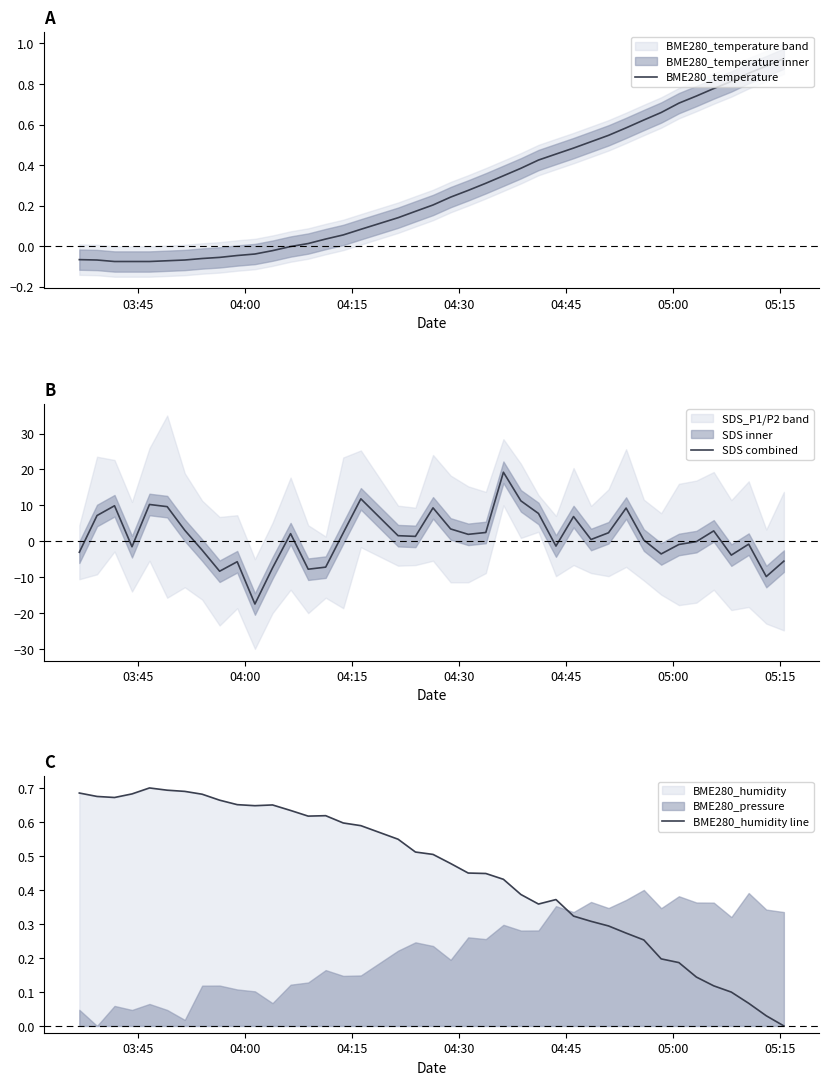

Reading right to left, transcribe all the data shown in this chart.

BME280_temperature: 0.9	0.9	0.9	0.8	0.8	0.7	0.7	0.7	0.6	0.6	0.5	0.5	0.5	0.5	0.4	0.4	0.3	0.3	0.3	0.2	0.2	0.2	0.1	0.1	0.1	0.0	0.0	-0.0	-0.0	-0.0	-0.0	-0.1	-0.1	-0.1	-0.1	-0.1	-0.1	-0.1	-0.1	-0.1
SDS combined: -5.6	-9.9	-0.8	-3.9	2.9	-0.1	-0.9	-3.5	0.3	9.2	2.3	0.5	6.9	-1.4	7.7	11.2	19.2	2.4	1.9	3.4	9.3	1.3	1.5	11.8	2.3	-7.2	-7.8	2.1	-7.5	-17.5	-5.7	-8.4	-2.5	3.0	9.6	10.2	-1.5	9.9	7.2	-3.1
BME280_humidity line: 0.0	0.0	0.1	0.1	0.1	0.1	0.2	0.2	0.3	0.3	0.3	0.3	0.3	0.4	0.4	0.4	0.4	0.4	0.4	0.5	0.5	0.5	0.5	0.6	0.6	0.6	0.6	0.6	0.7	0.6	0.7	0.7	0.7	0.7	0.7	0.7	0.7	0.7	0.7	0.7